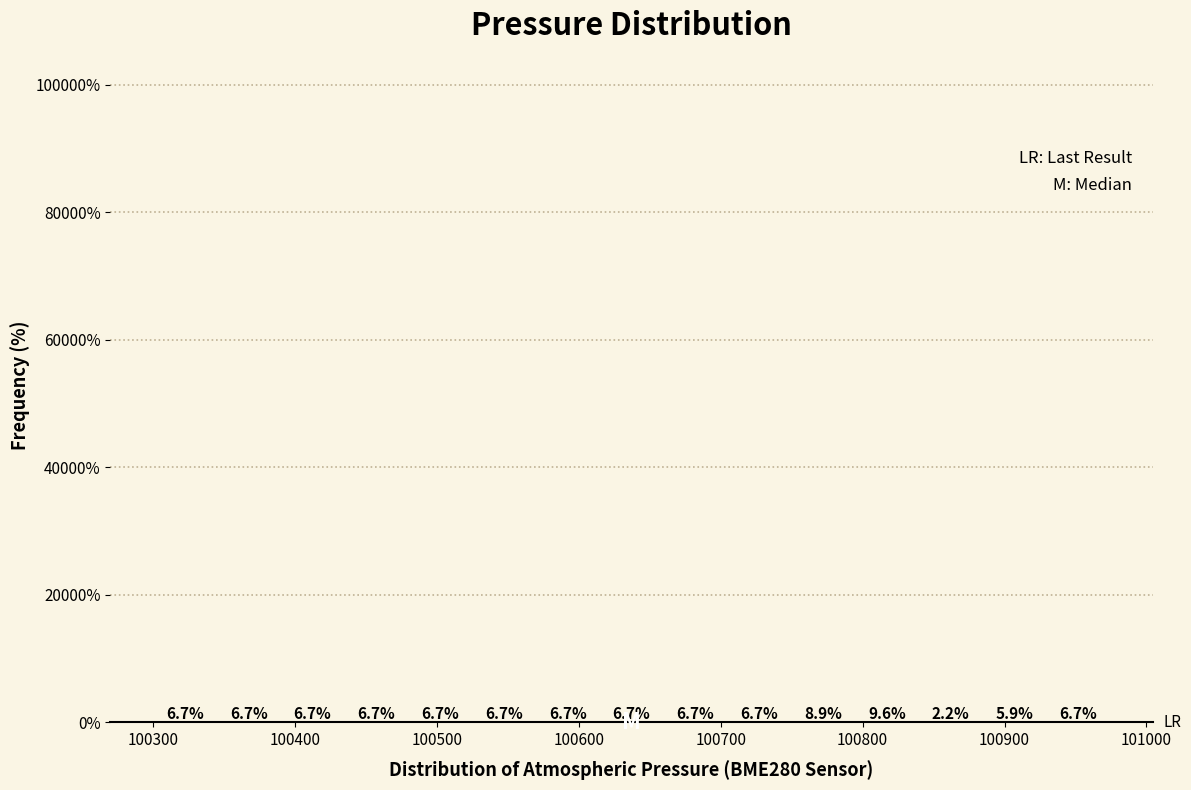

Reading left to right, list every bar in this chart as the range it spans on the x-axis followed by its height. The bar edges are not printed on the chart, so give them approximately, as read against the axis.

100300 to 100340: 6.7
100340 to 100390: 6.7
100390 to 100430: 6.7
100430 to 100480: 6.7
100480 to 100520: 6.7
100520 to 100570: 6.7
100570 to 100610: 6.7
100610 to 100660: 6.7
100660 to 100700: 6.7
100700 to 100750: 6.7
100750 to 100790: 8.9
100790 to 100840: 9.6
100840 to 100880: 2.2
100880 to 100930: 5.9
100930 to 100970: 6.7